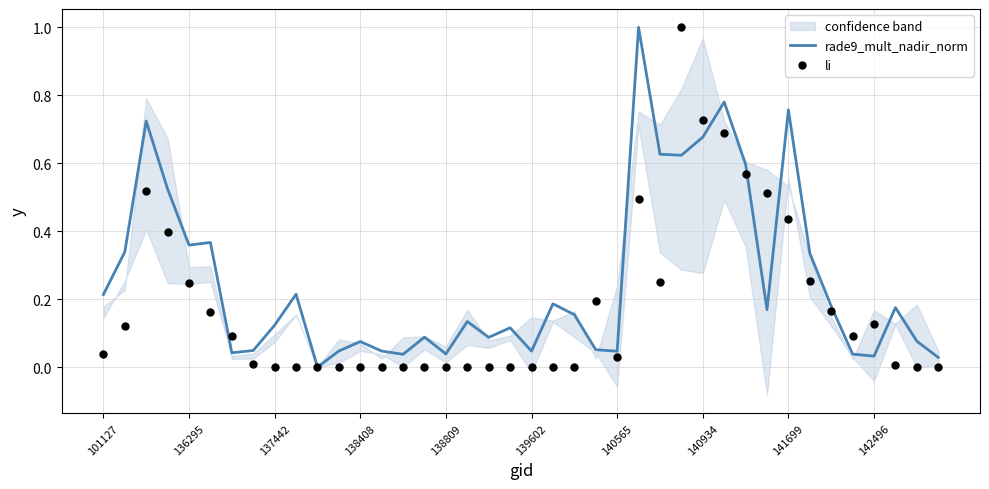

What is the total value across all series at 30?

1.2